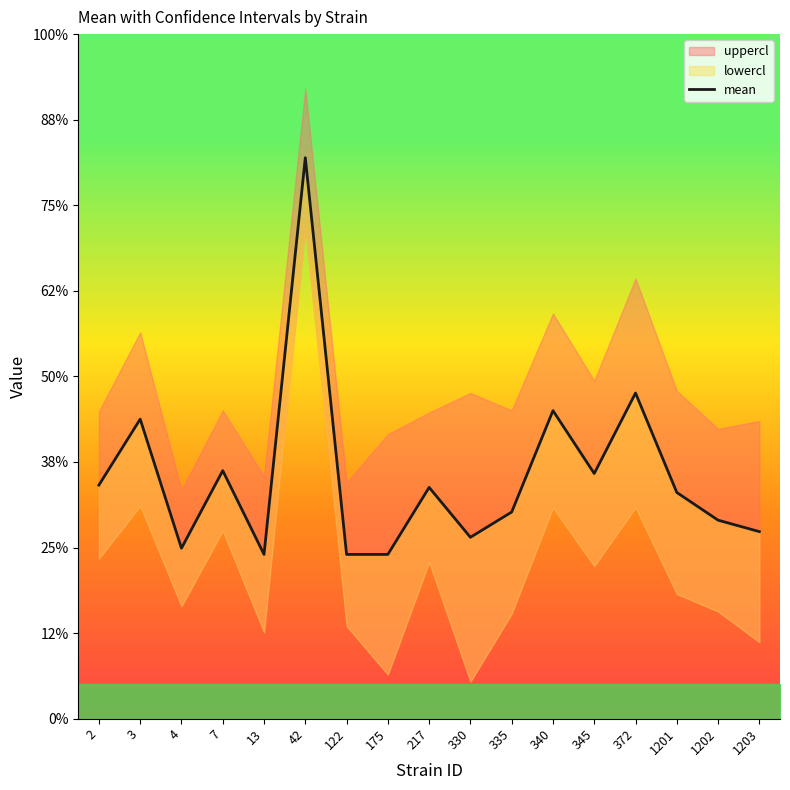

What is the value of the 13th point from the left?

0.3